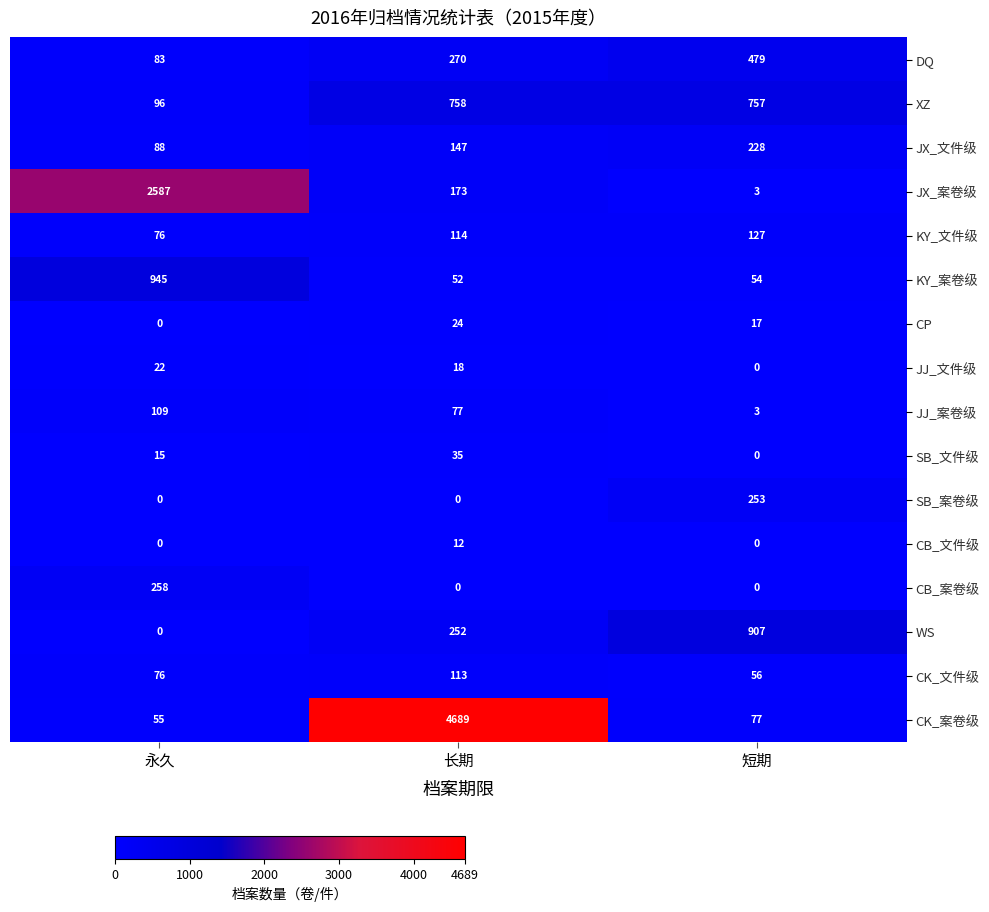

At which category does the chart reach its peak across all series?

长期